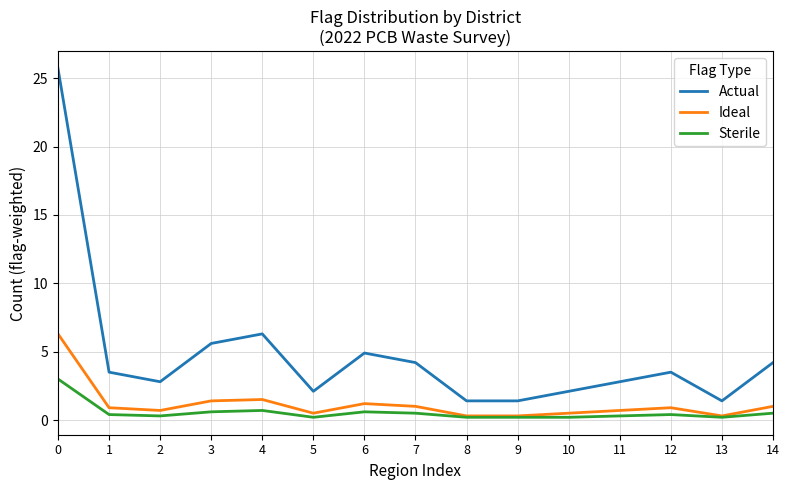

What is the approximate value of Sterile at 5?

0.2